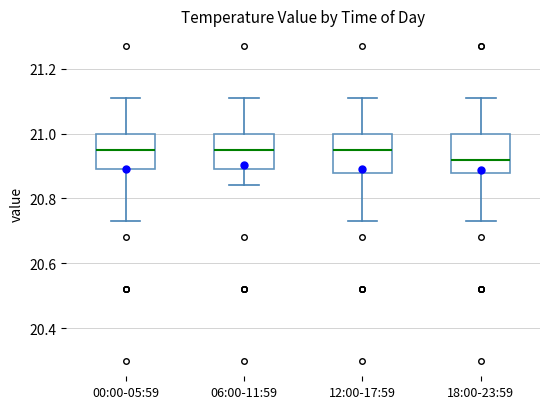

Reading left to right, transcribe this box plot: for each box, give where its median line is, the range the box spans, and where its two whiskers end, as read against the y-axis. The values are not printed on the chart, so give them approximately, as read against the axis.

00:00-05:59: median 20.96, box 20.90 to 21.00, whiskers 20.74 to 21.12
06:00-11:59: median 20.96, box 20.90 to 21.00, whiskers 20.84 to 21.12
12:00-17:59: median 20.96, box 20.88 to 21.00, whiskers 20.74 to 21.12
18:00-23:59: median 20.92, box 20.88 to 21.00, whiskers 20.74 to 21.12